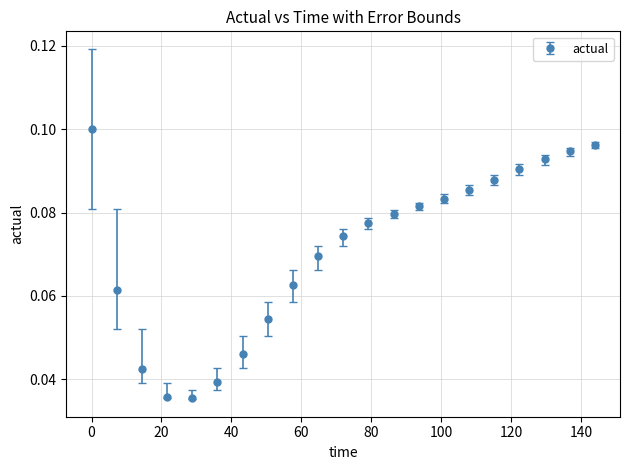

What is the sum of all values?

1.5